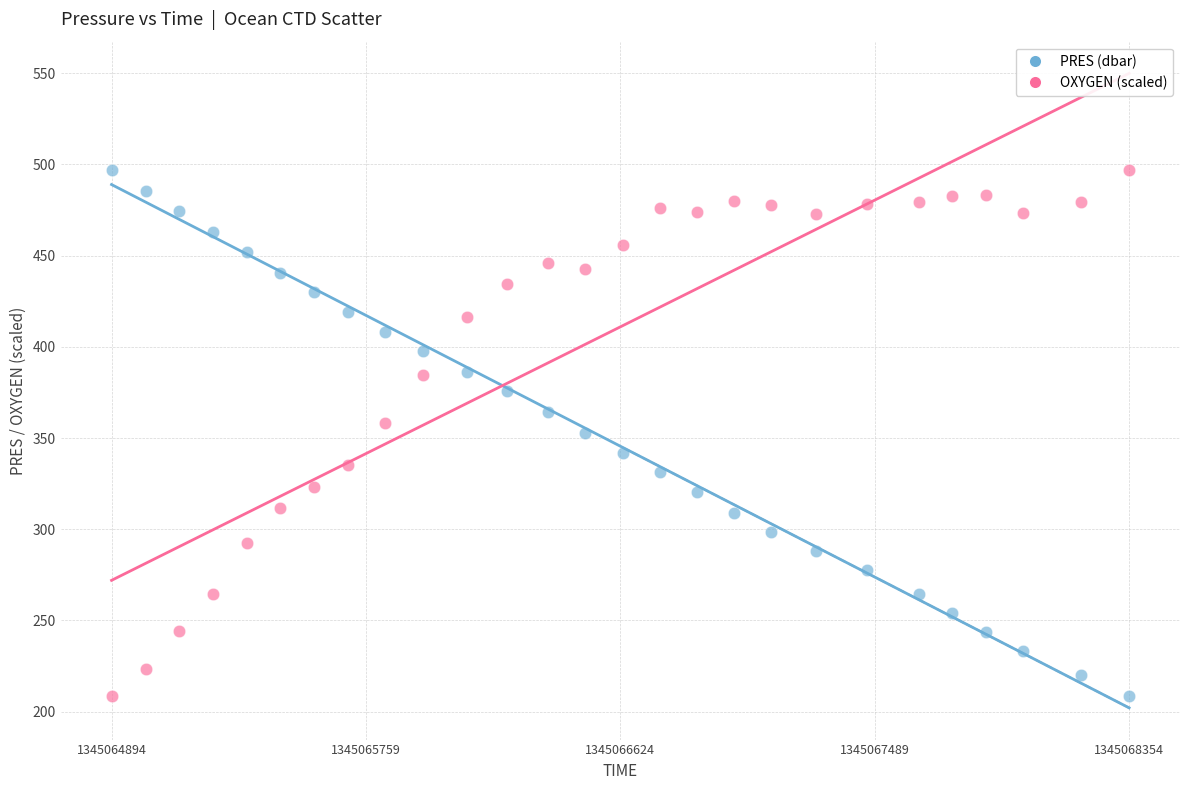

What are all the series names shown in the legend?

PRES (dbar), OXYGEN (scaled)